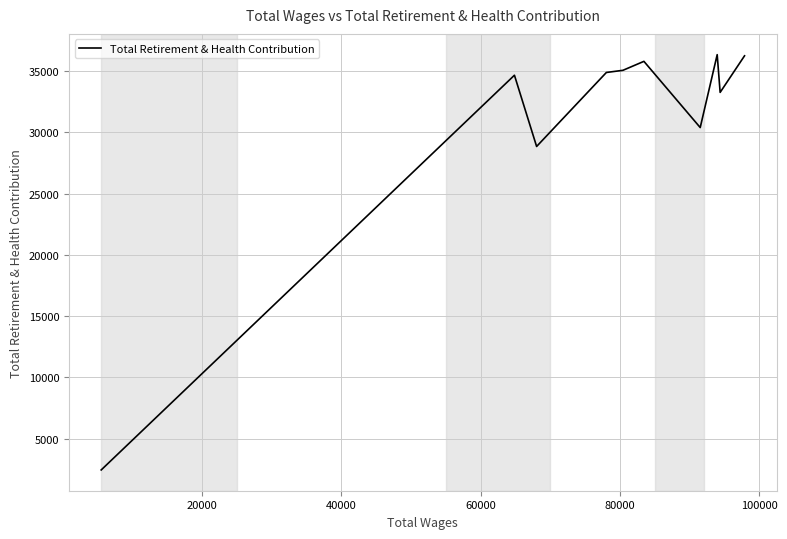

What is the greatest value displayed?

36328